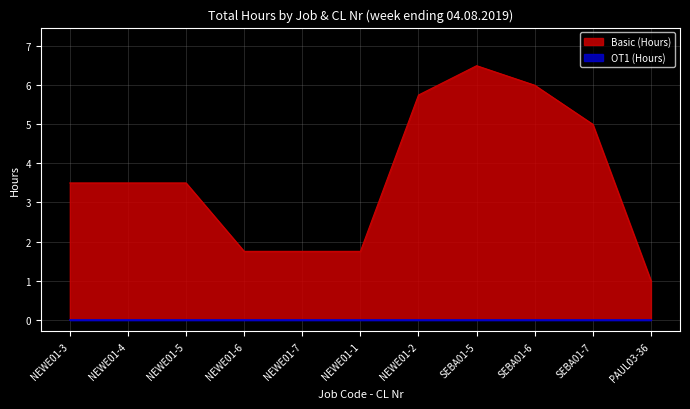

True or false: there are more than 2 points higher than both neighbors.

False